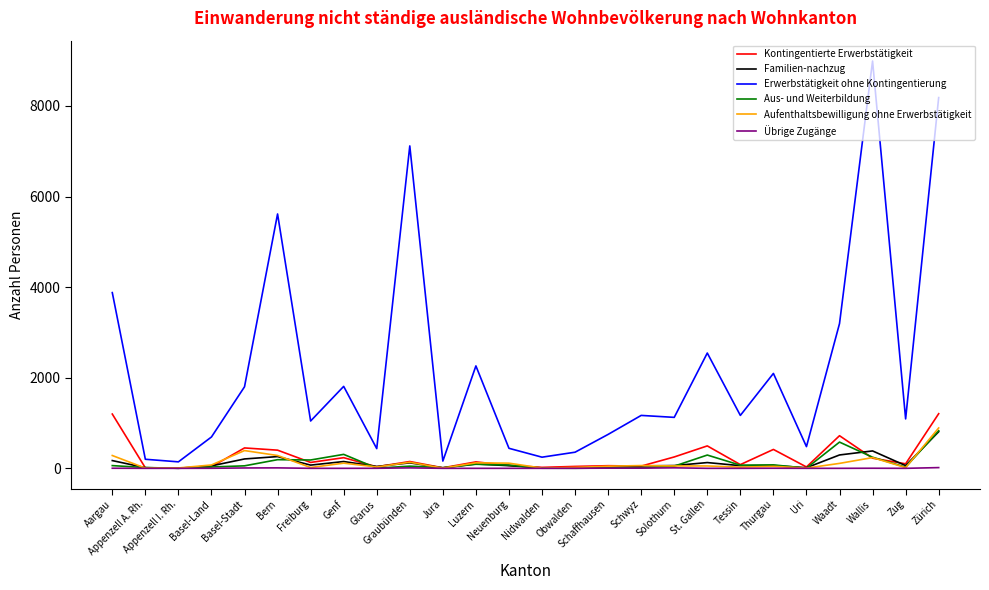

What value does the Kontingentierte Erwerbstätigkeit series have at Genf, to the nearest 10?

240